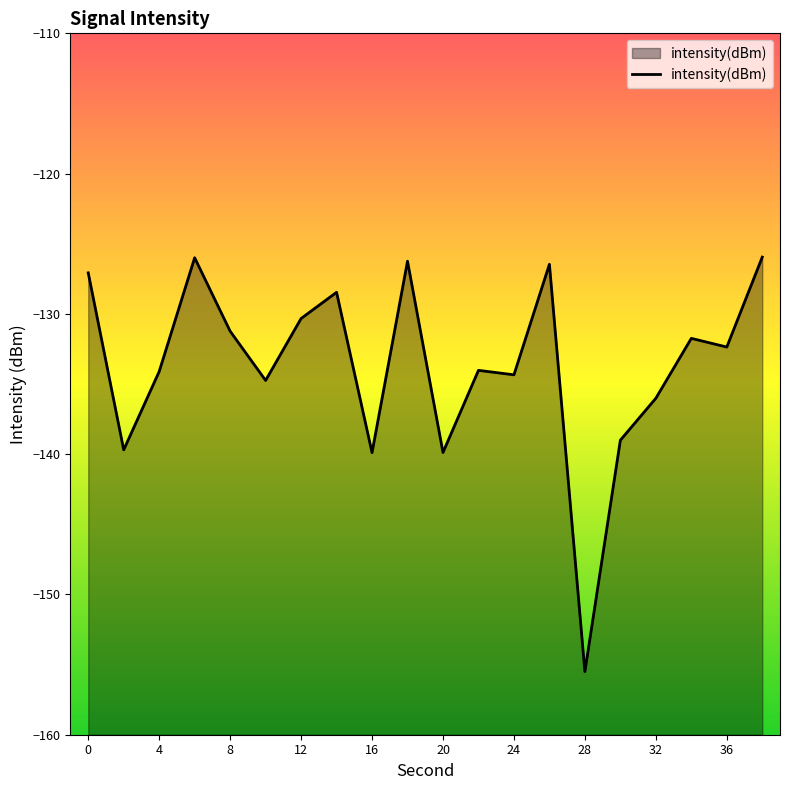

List the labels in order of value, largest first.

38, 6, 18, 26, 0, 14, 12, 8, 34, 36, 22, 4, 24, 10, 32, 30, 2, 20, 16, 28